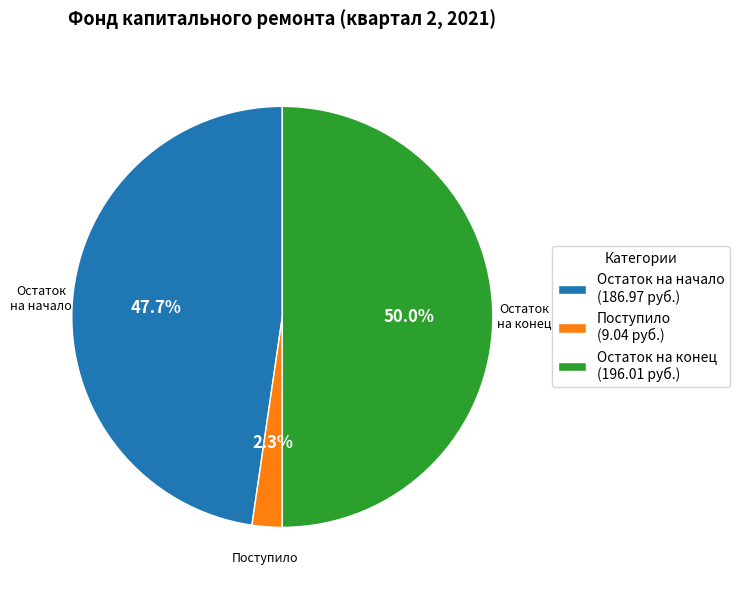

Rank the categories by value from highest to lowest.

Остаток на конец (196.01 руб.), Остаток на начало (186.97 руб.), Поступило (9.04 руб.)